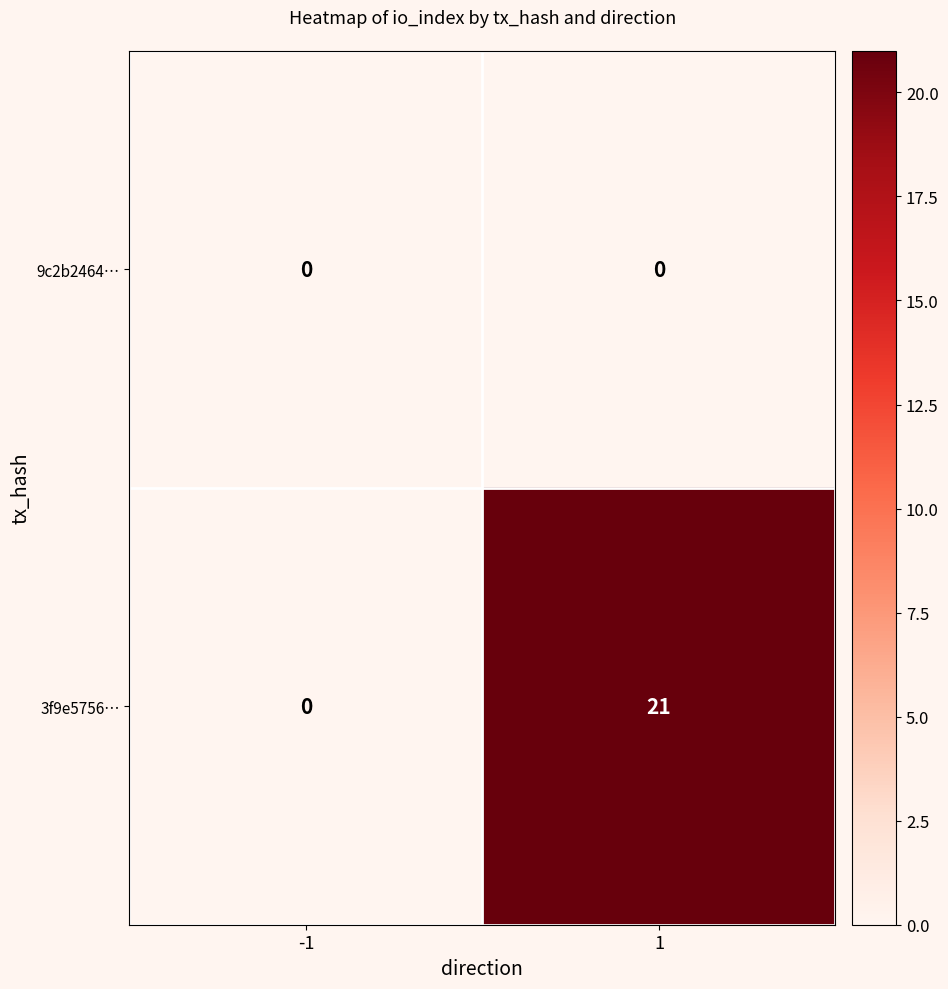

List the series in order of their peak value, highest first.

3f9e5756…, 9c2b2464…